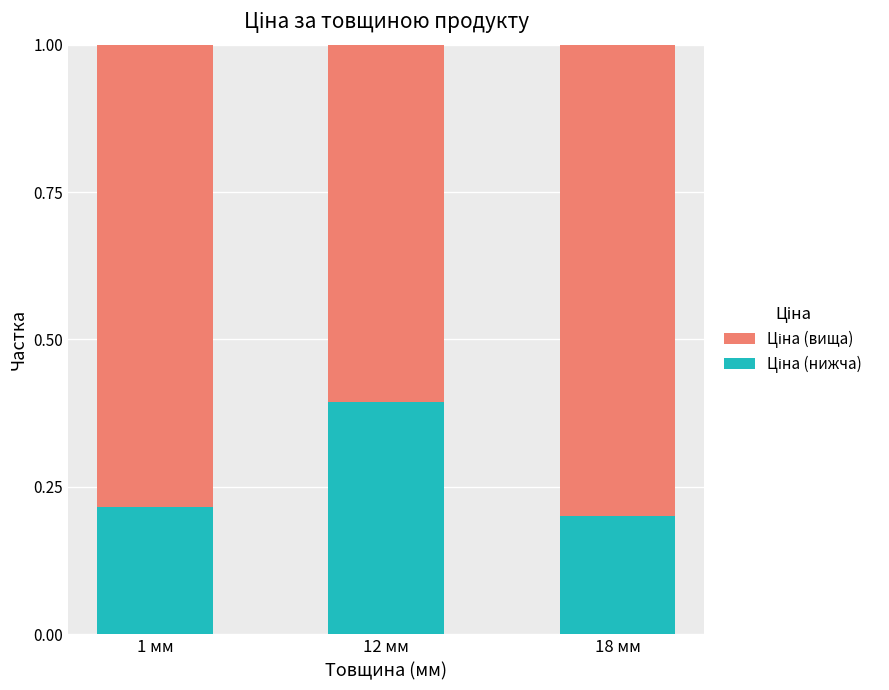

What is the total value across all series at 1 мм?

1.0